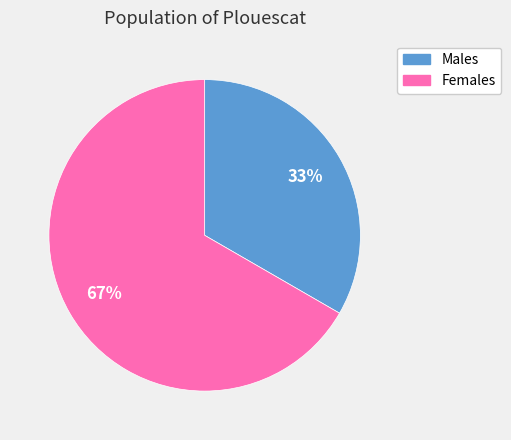

How many segments does this pie chart have?

2